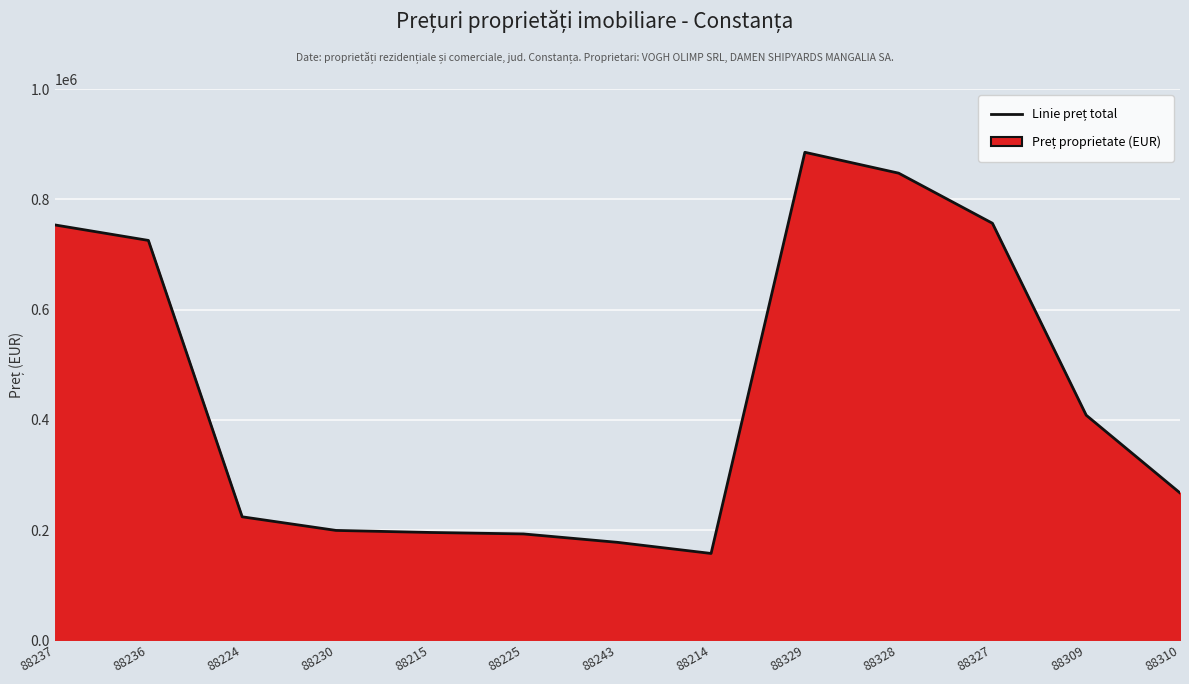

How many values exceed 267500?

6